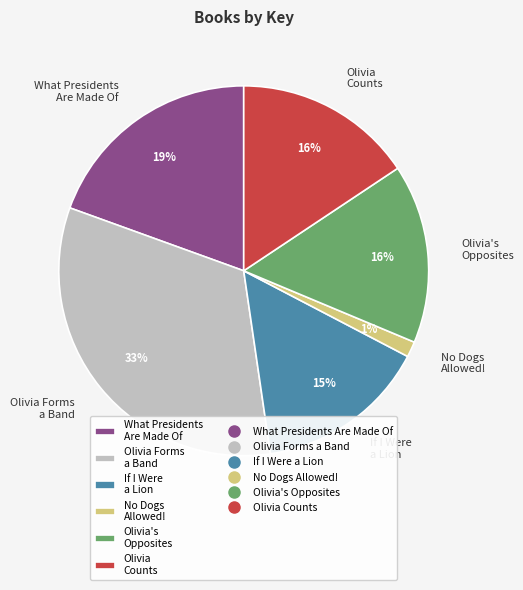

Approximately how many times larger is the value at If I Were a Lion compared to Olivia Forms a Band?

0.5